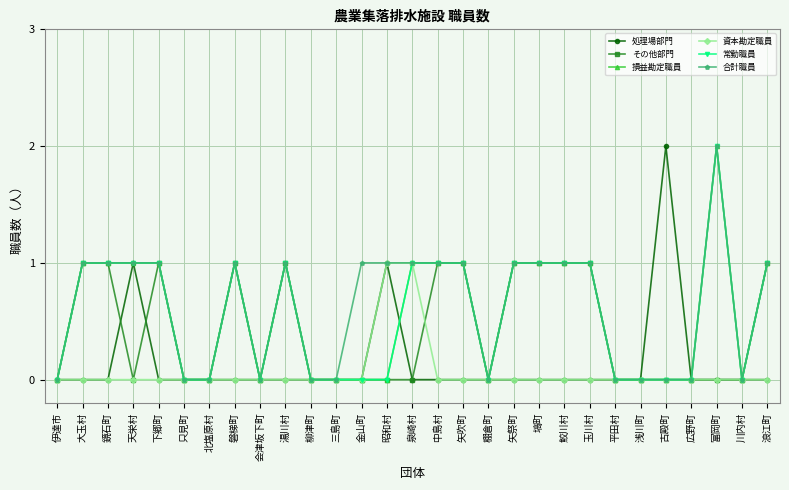

Is it true that 処理場部門 equals 1 at 只見町?

False